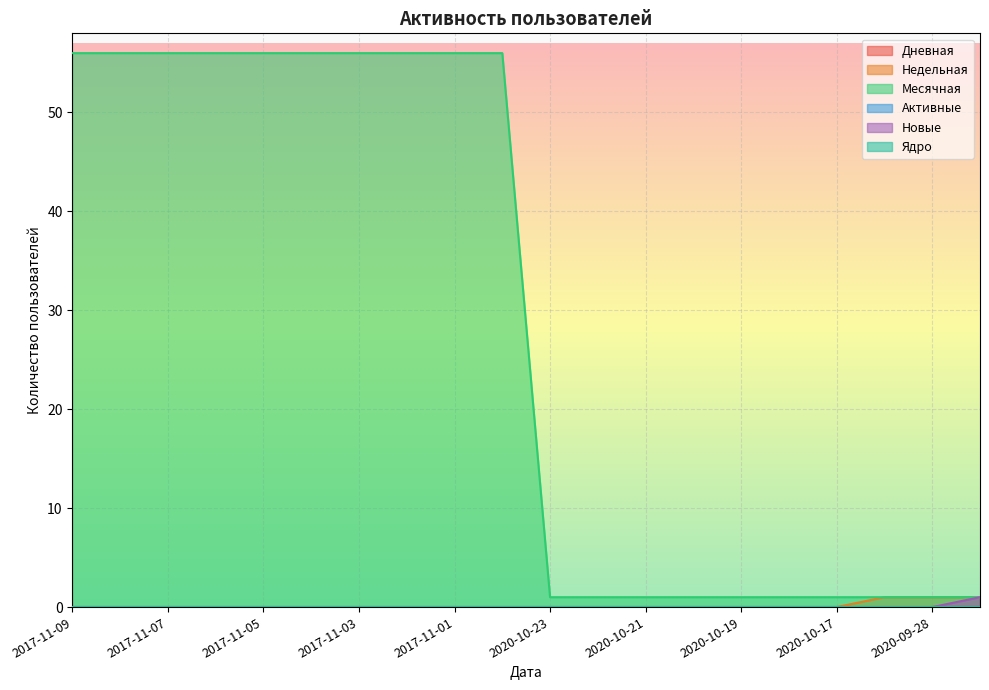

What is the label of the 6th point from the left?

2017-11-04